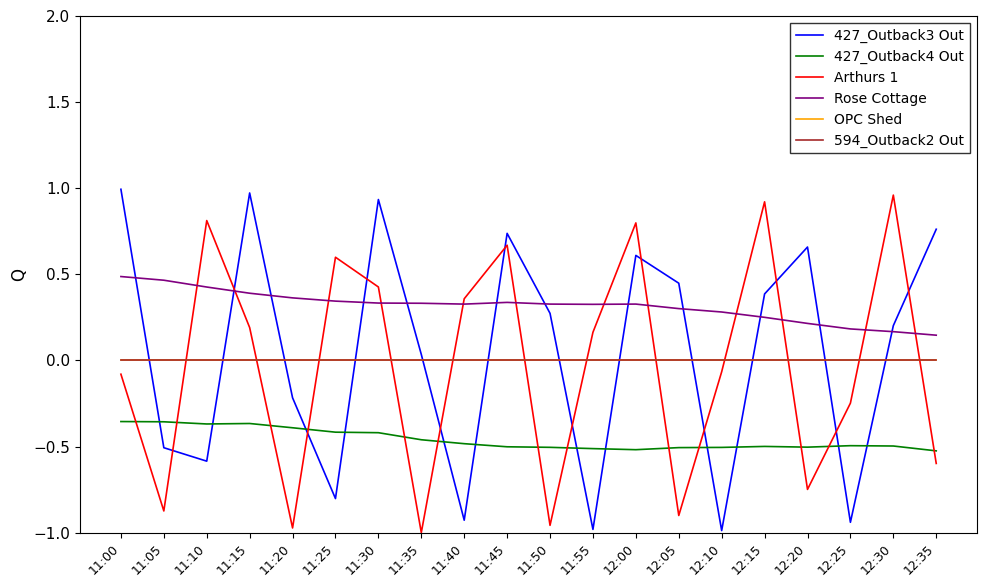

At which category does the chart reach its peak across all series?

11:00